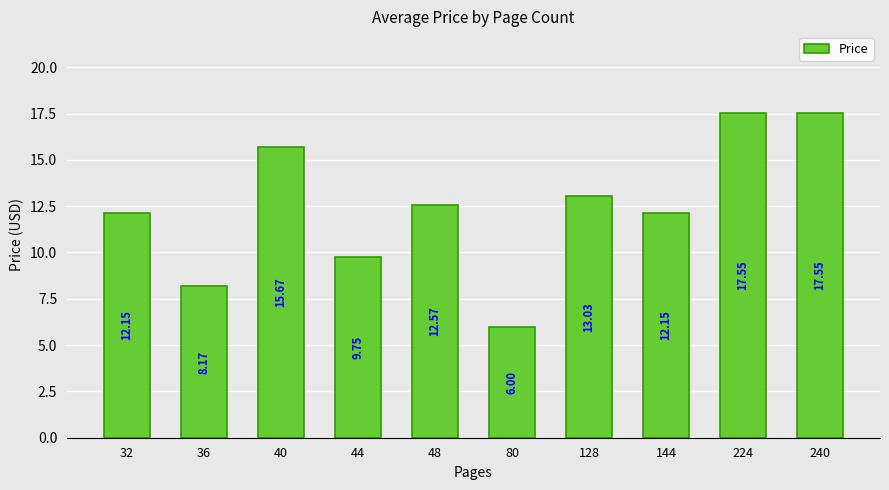

What is the average value?

12.5